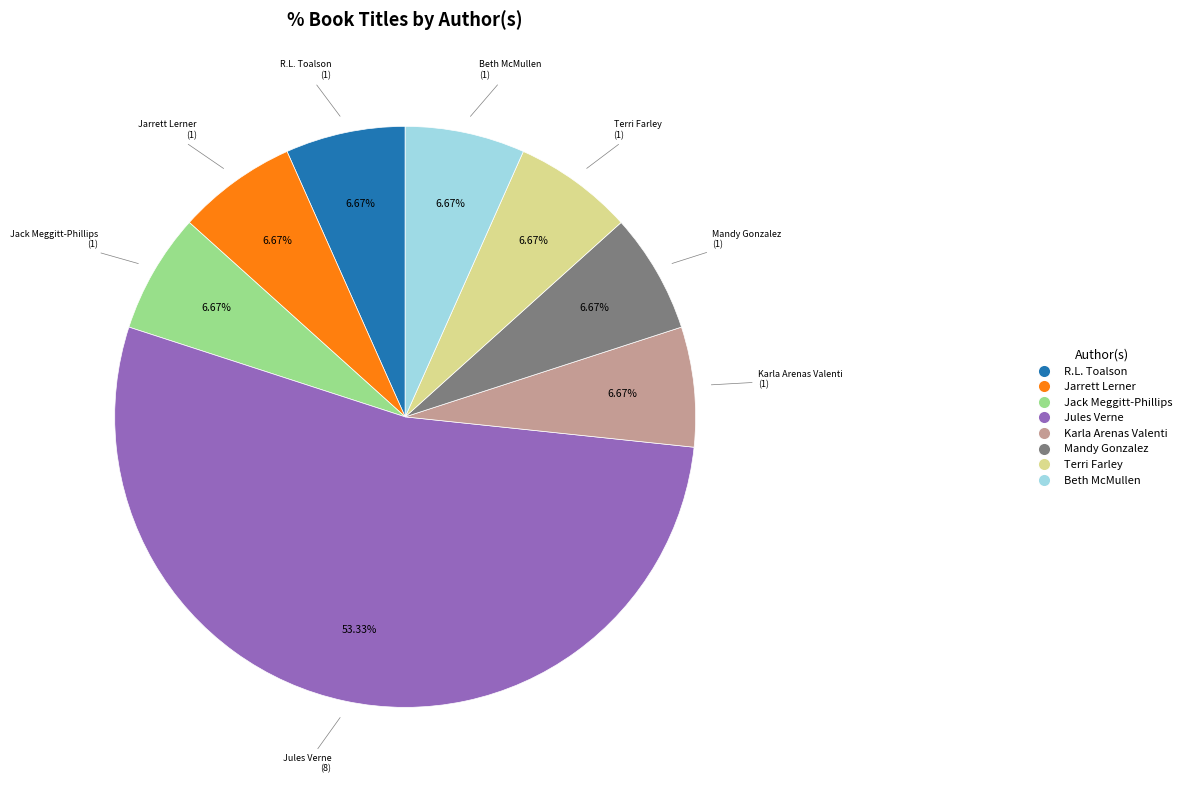

The Beth McMullen slice represents 7% of the pie. True or false?

True